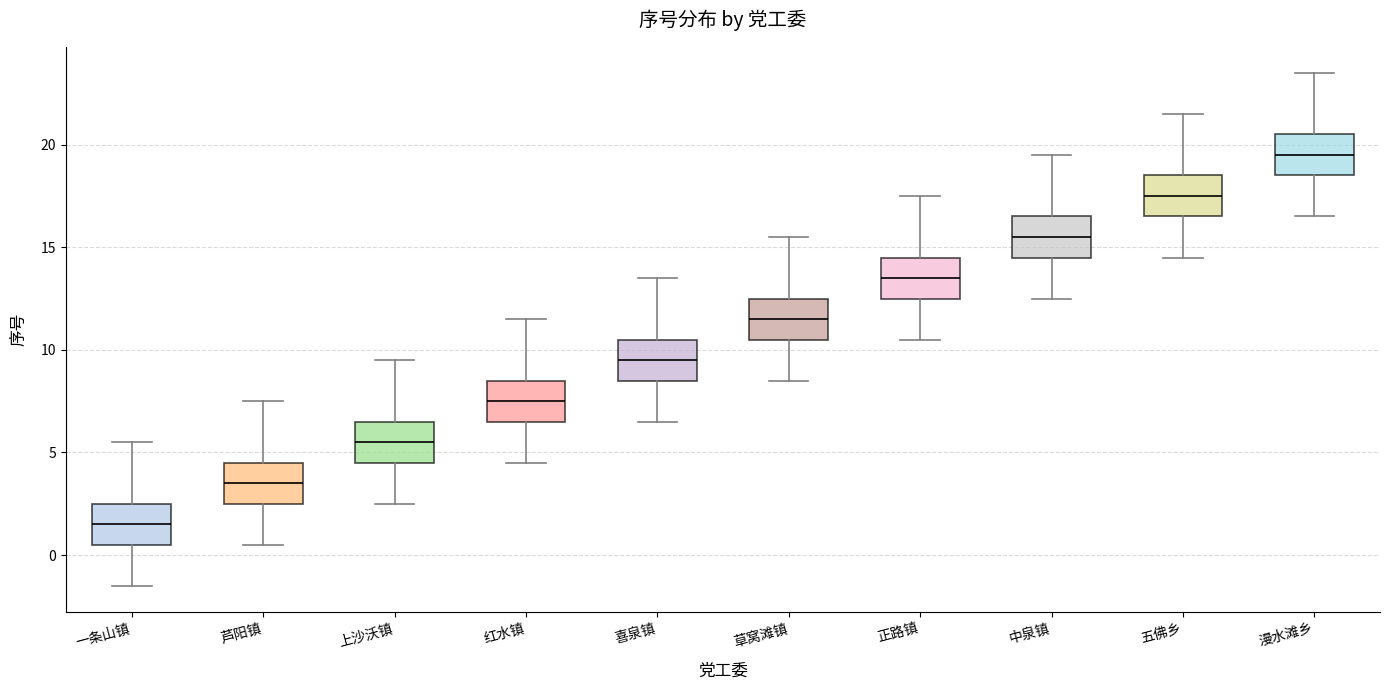

Where does the median line of the box for 中泉镇 sit on the y-axis? The values are not printed on the chart, so give them approximately, as read against the axis.

15.5